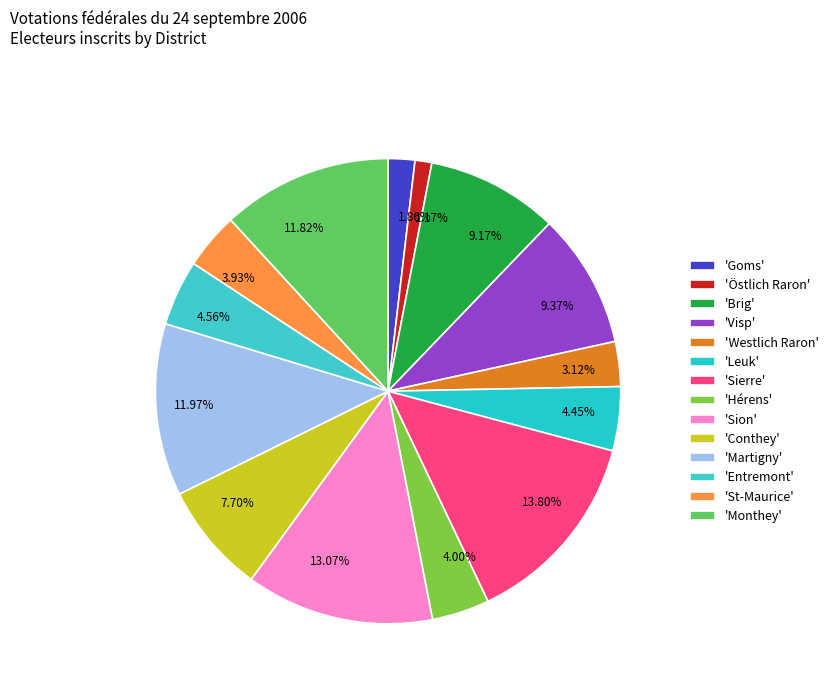

Does 3.93% represent more than half of the total?

No